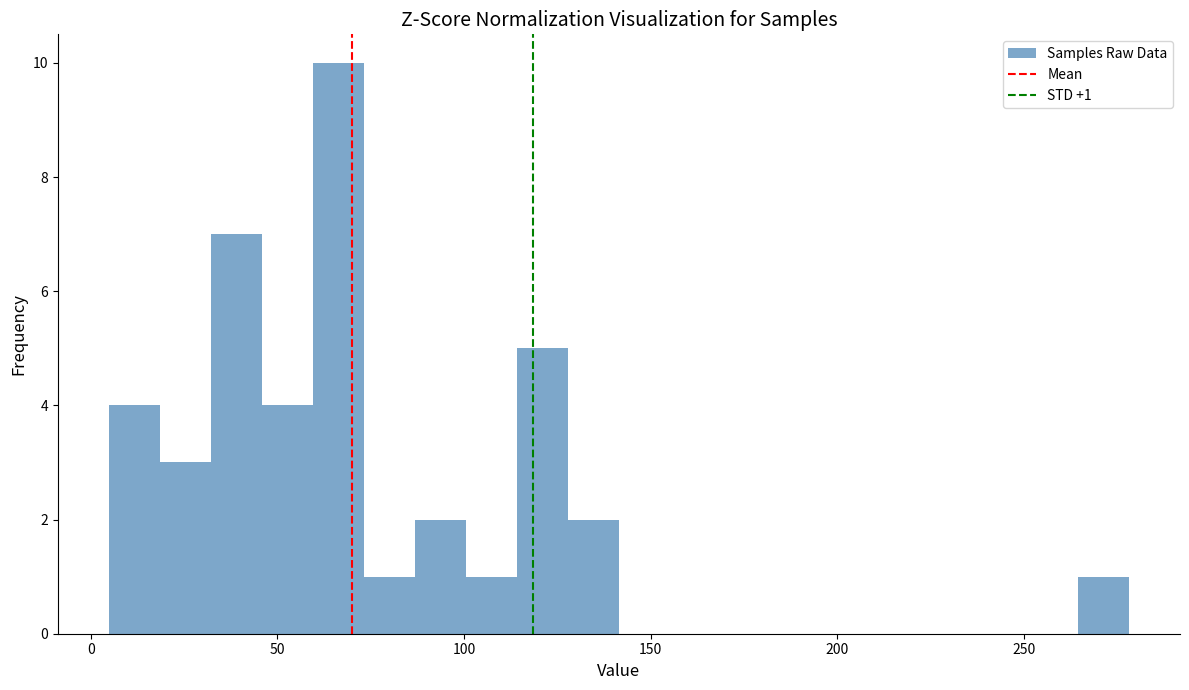

Around what value on the x-axis is the tallest bar? Give the approximate position of its centre, as read against the axis.

65